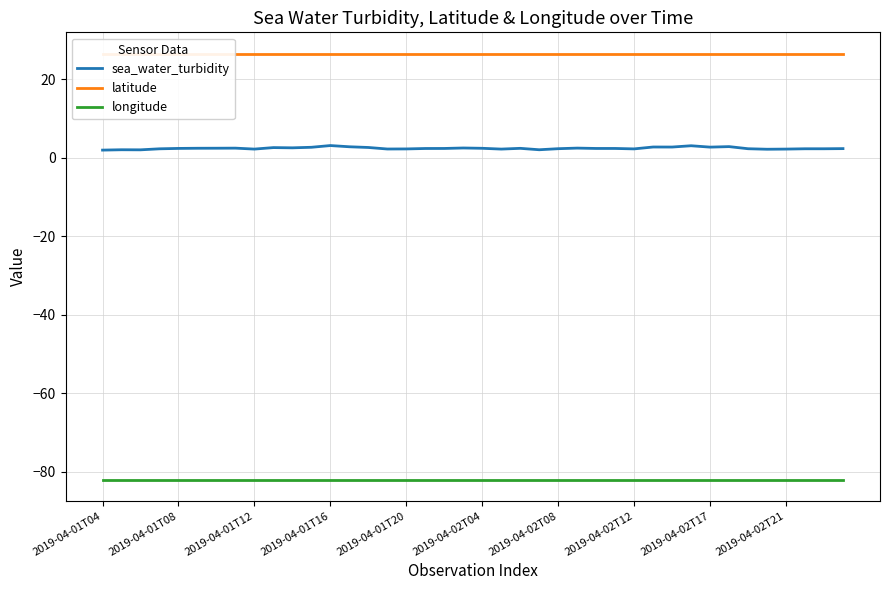

Is it true that sea_water_turbidity equals 2.1 at 2019-04-02T21?

True